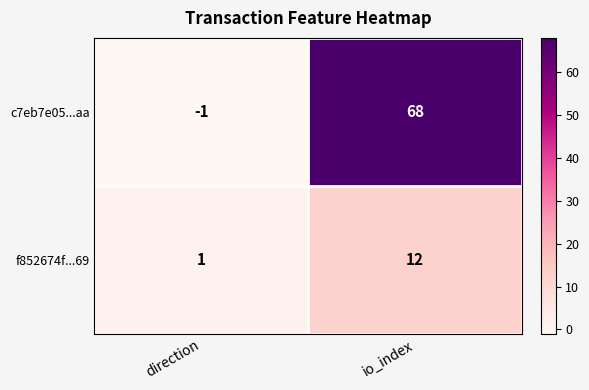

What is the difference between the f852674f...69 values at direction and io_index?

11